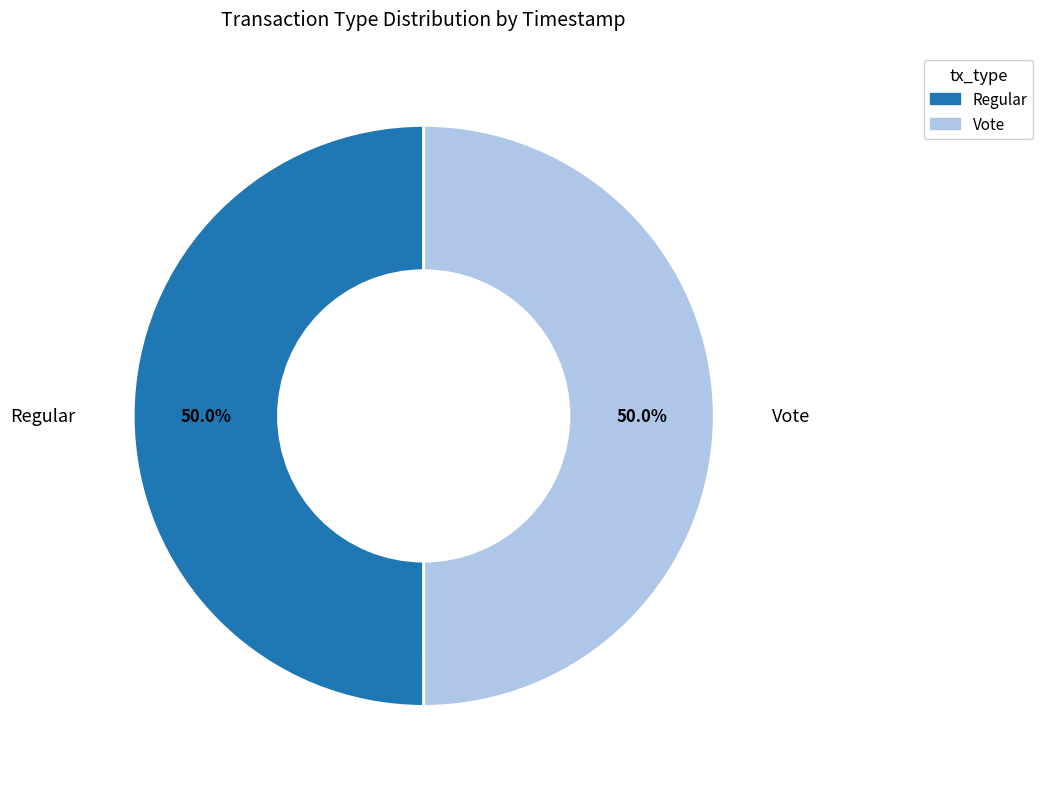

What percentage is the Vote slice, to the nearest percent?

50%